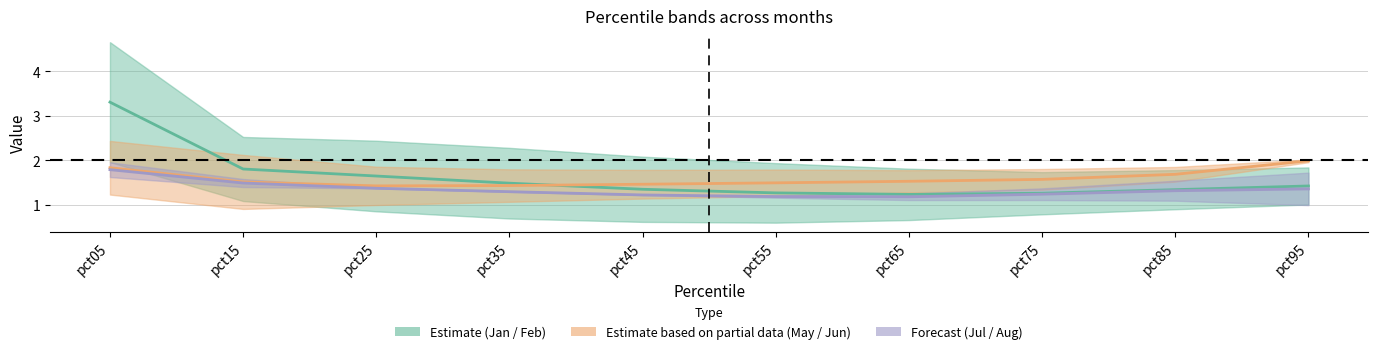

List the labels in order of Jul/Aug mid value, largest first.

pct05, pct15, pct25, pct95, pct85, pct35, pct75, pct45, pct55, pct65